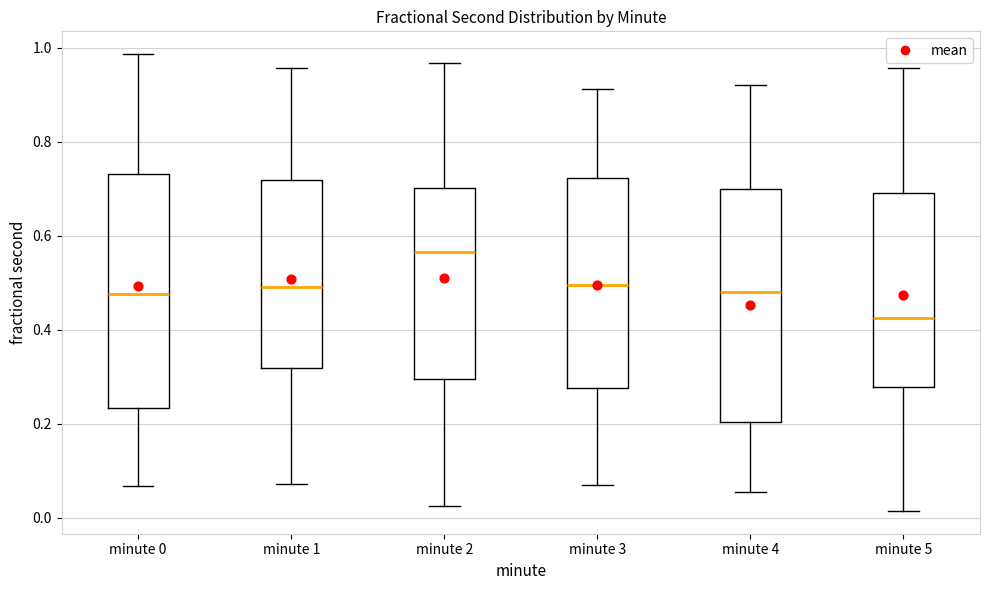

Where does the upper whisker of the box for minute 2 end on the y-axis? The values are not printed on the chart, so give them approximately, as read against the axis.

0.96